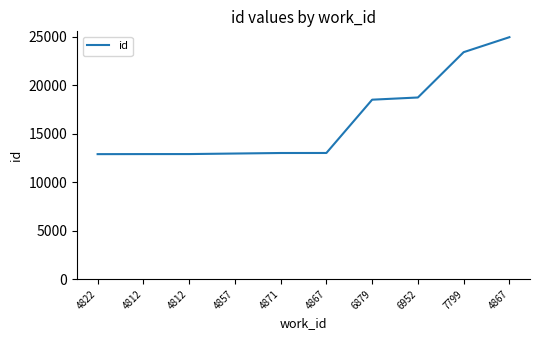

What is the label of the 6th point from the left?

4867